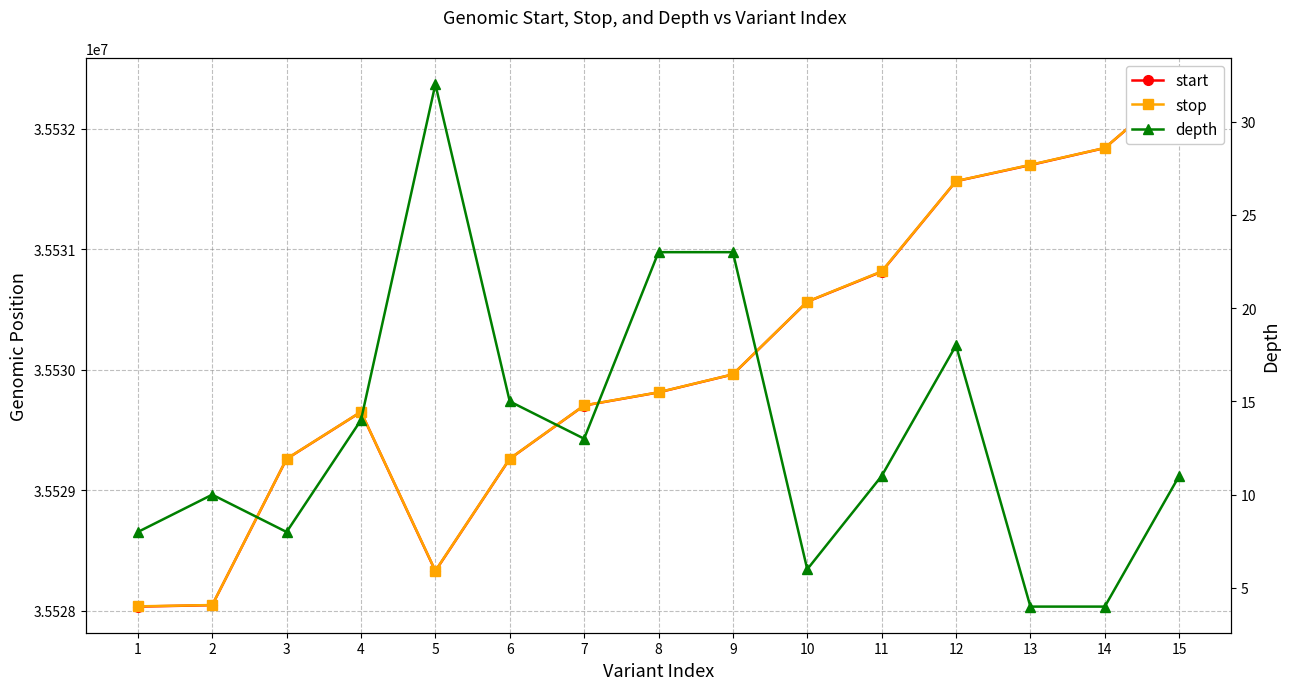

Which series has the largest range (max minus min)?

start